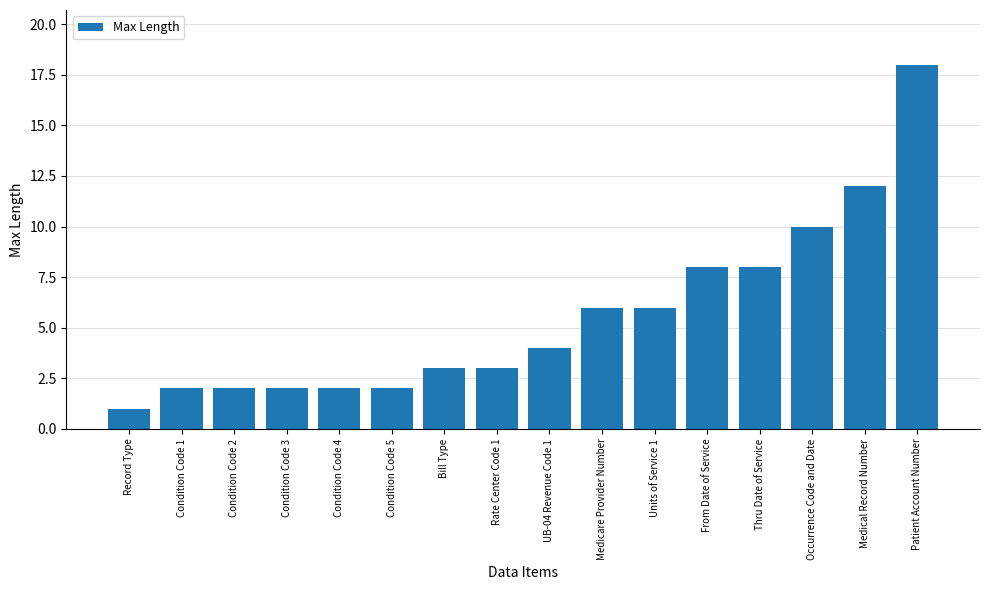

What is the approximate value at Occurrence Code and Date?

10